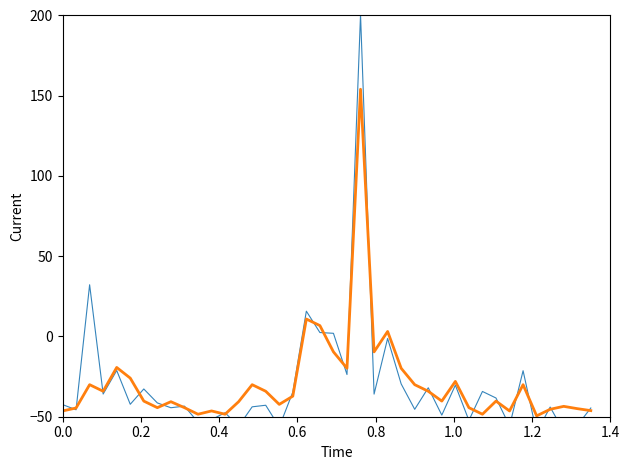

After their last crossing, which series has the higher values: Total Harga (Billions) or Smoothed?

Total Harga (Billions)